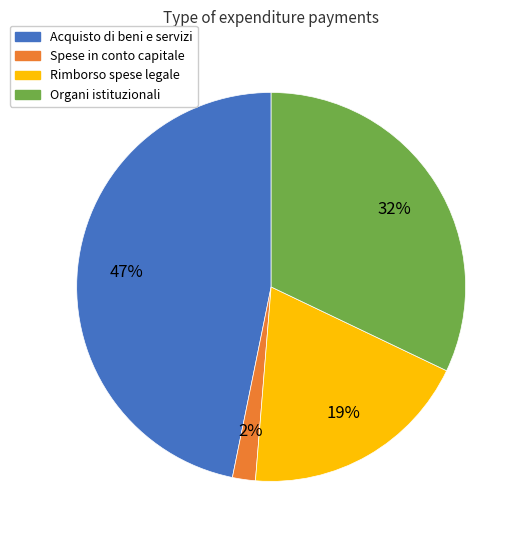

True or false: Organi istituzionali accounts for 32% of the total.

True